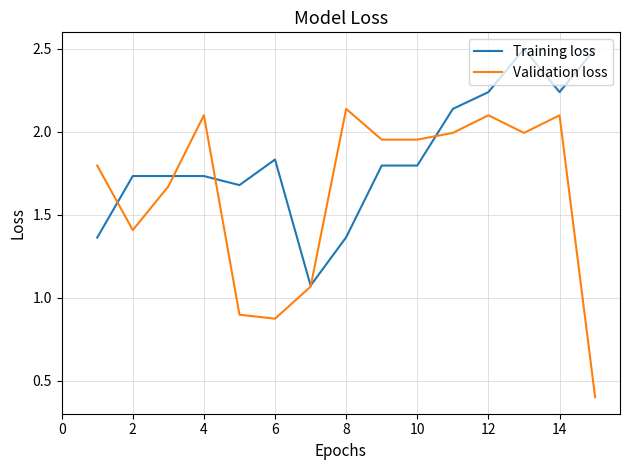

How many categories are shown in the chart?

15